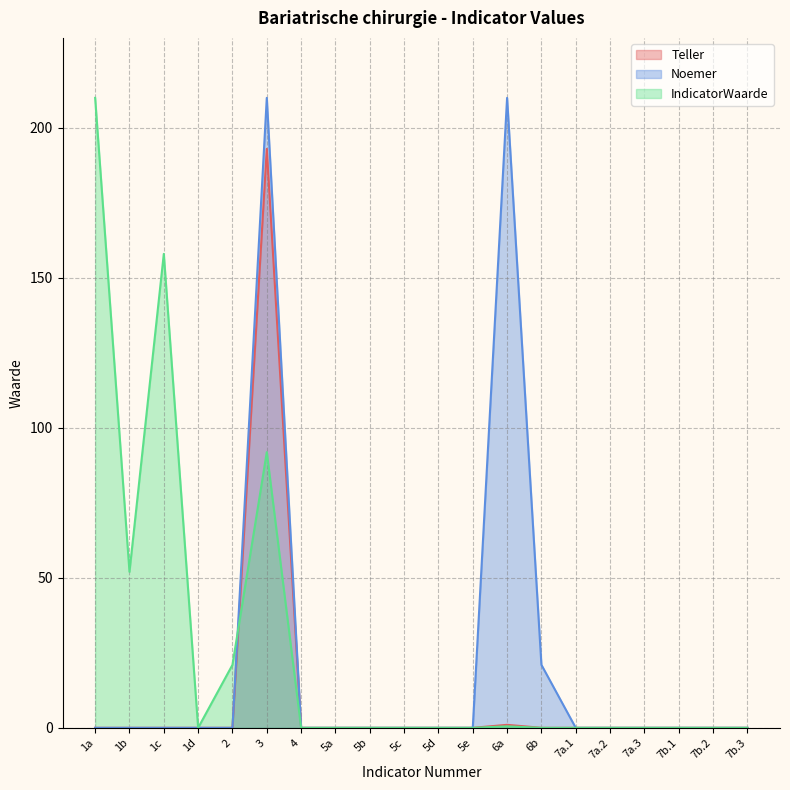

Which series has the largest total across all categories?

IndicatorWaarde